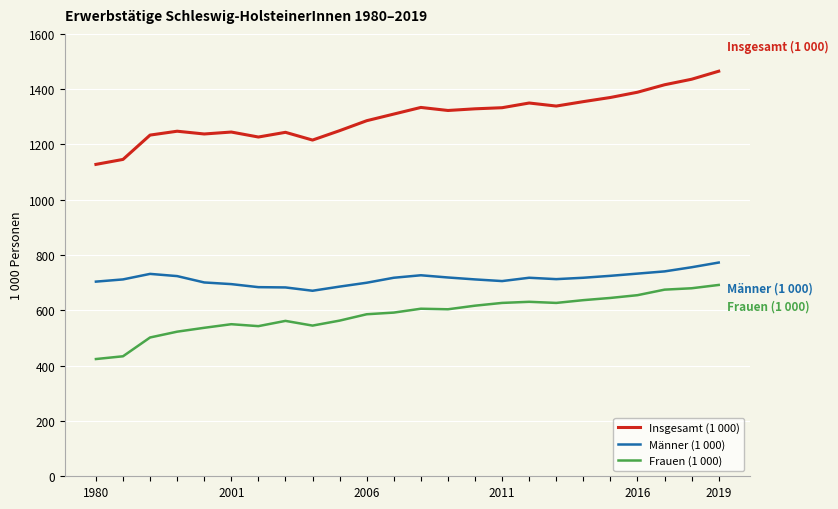

Rank the series by their maximum value, from highest to lowest.

Insgesamt (1 000), Männer (1 000), Frauen (1 000)